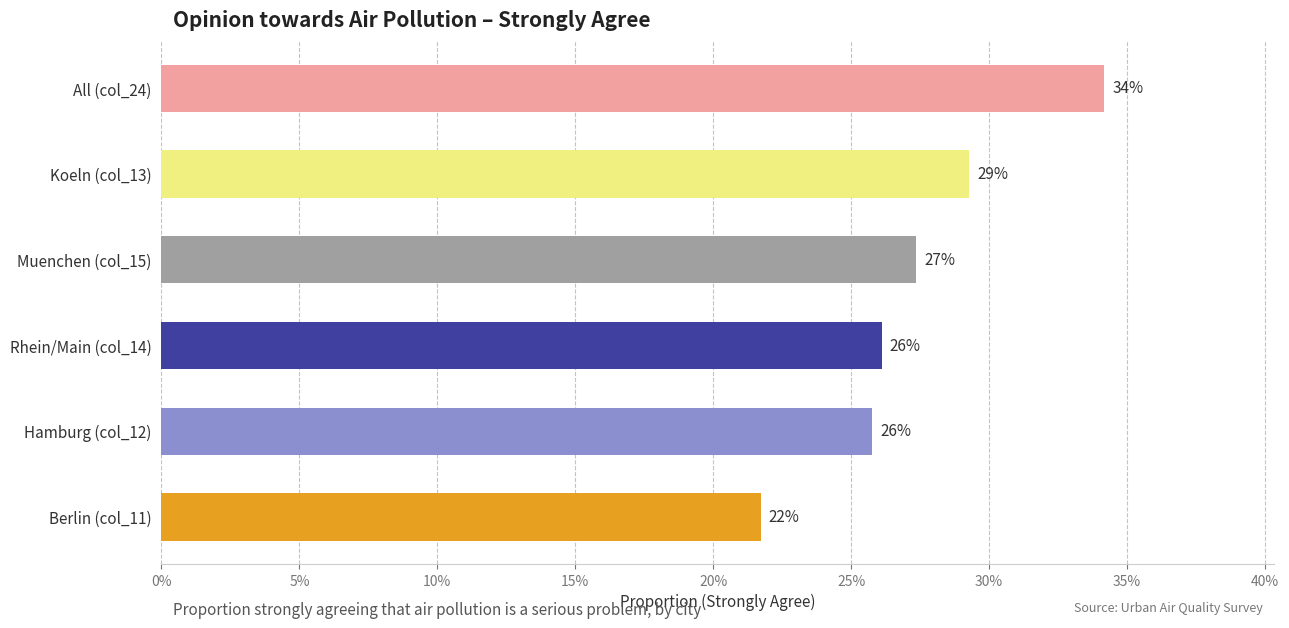

Does the chart contain any negative values?

No